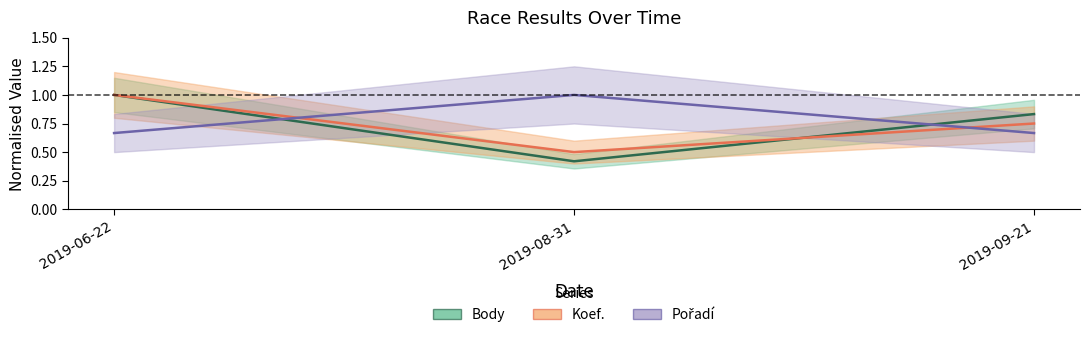

Reading right to left, what are all the values shown in this chart?

Body: 0.8	0.4	1.0
Koef.: 0.8	0.5	1.0
Pořadí: 0.7	1.0	0.7